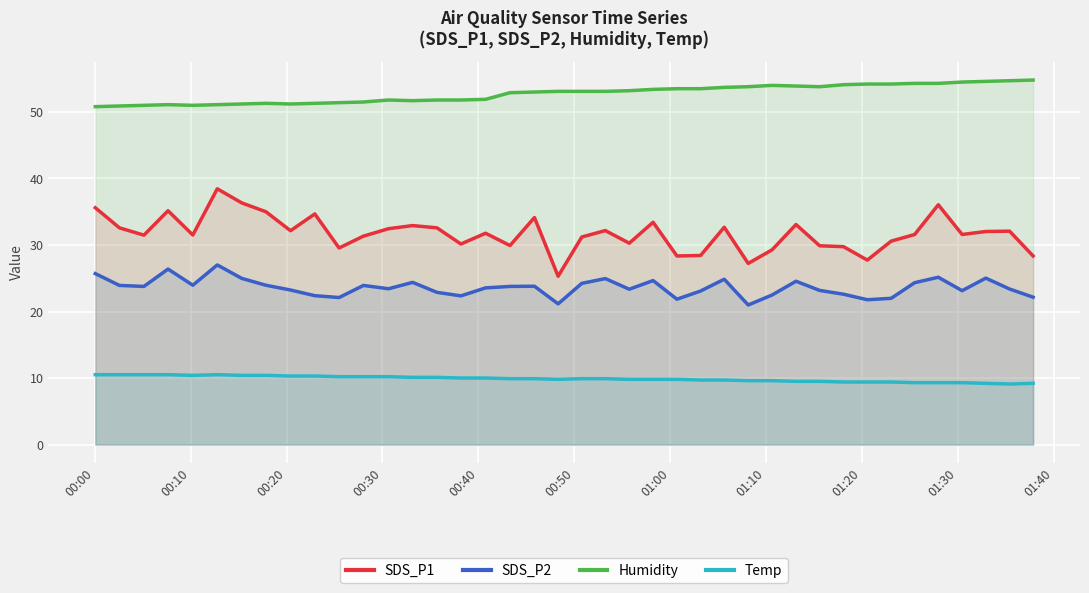

True or false: Temp and SDS_P2 intersect in this chart.

False